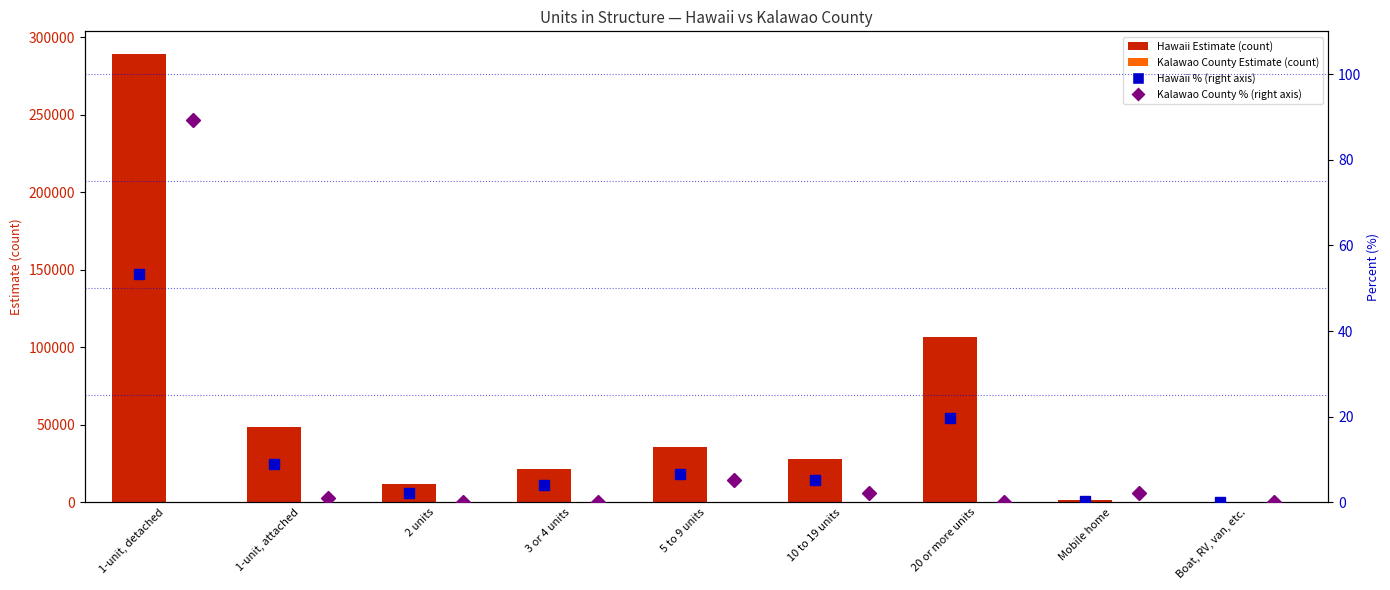

What position from the left is 2 units?

3